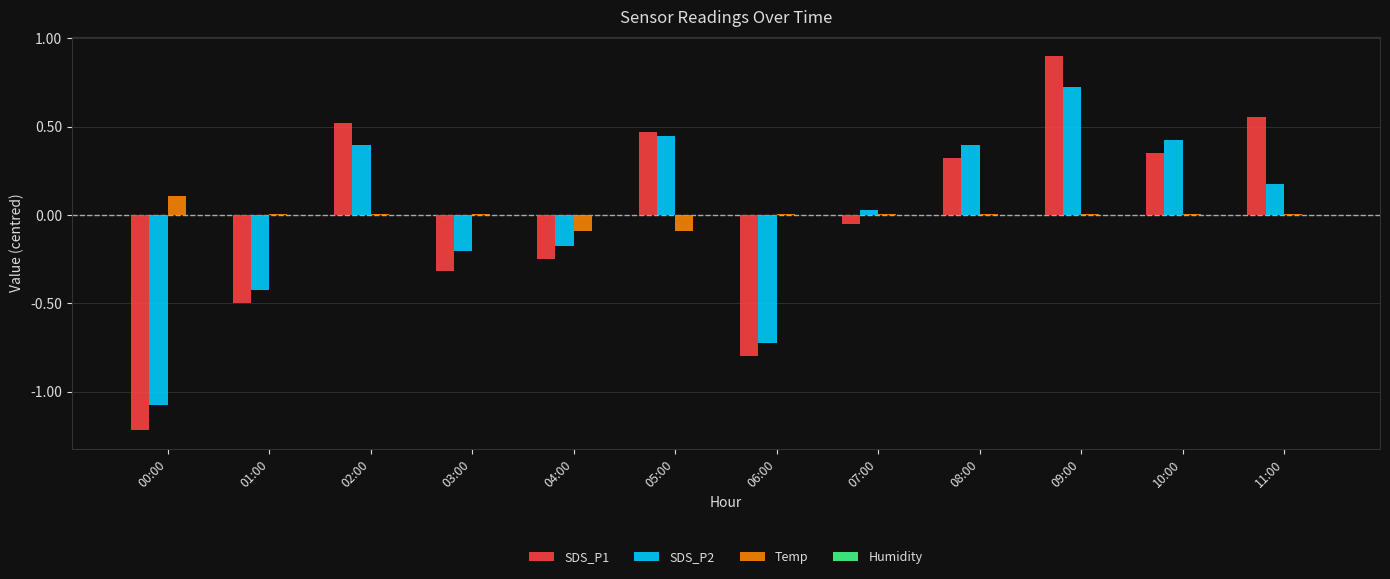

What is the greatest value displayed?

0.9